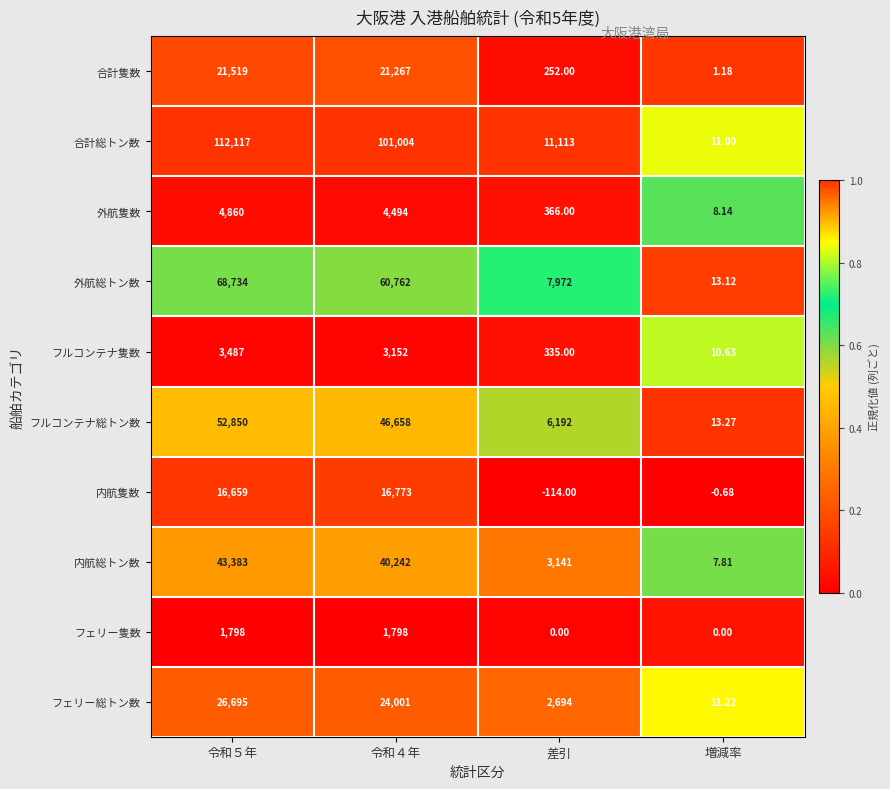

What is the maximum value shown in the chart?

112117.0